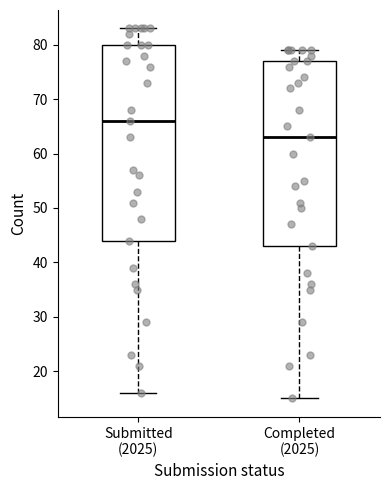

Reading left to right, transcribe this box plot: for each box, give where its median line is, the range the box spans, and where its two whiskers end, as read against the y-axis. The values are not printed on the chart, so give them approximately, as read against the axis.

Submitted (2025): median 66, box 44 to 80, whiskers 16 to 83
Completed (2025): median 63, box 43 to 77, whiskers 15 to 79